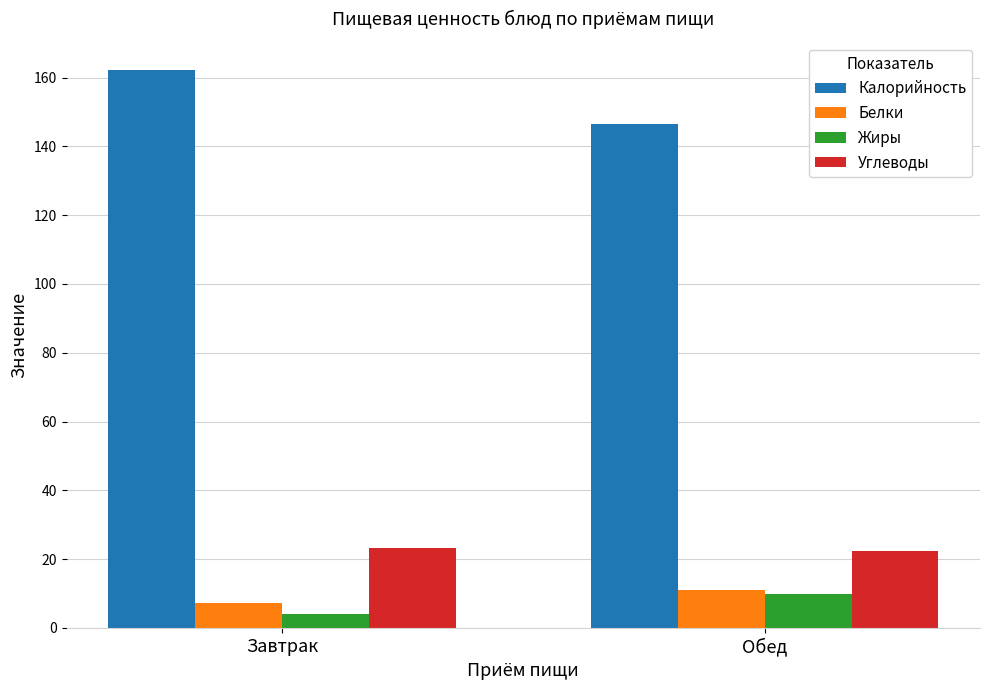

How many values in the Белки series exceed 11?

1